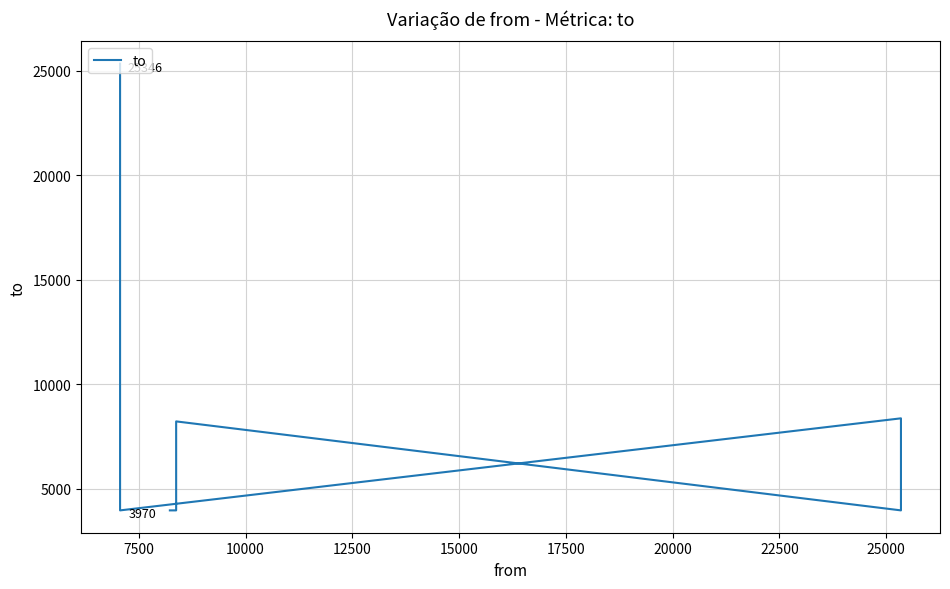

How many data points are less than 8228?

4